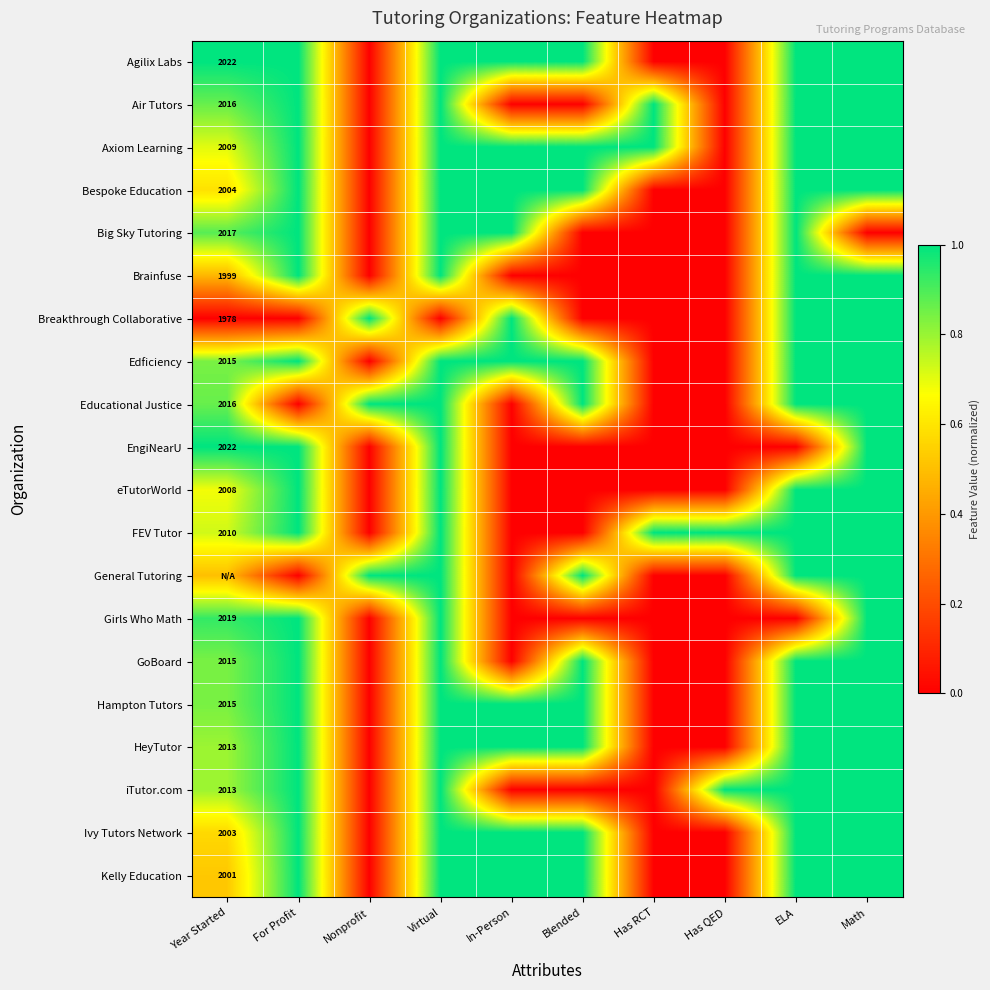

List the labels in order of Educational Justice value, largest first.

Nonprofit, Virtual, Blended, ELA, Math, Year Started, For Profit, In-Person, Has RCT, Has QED